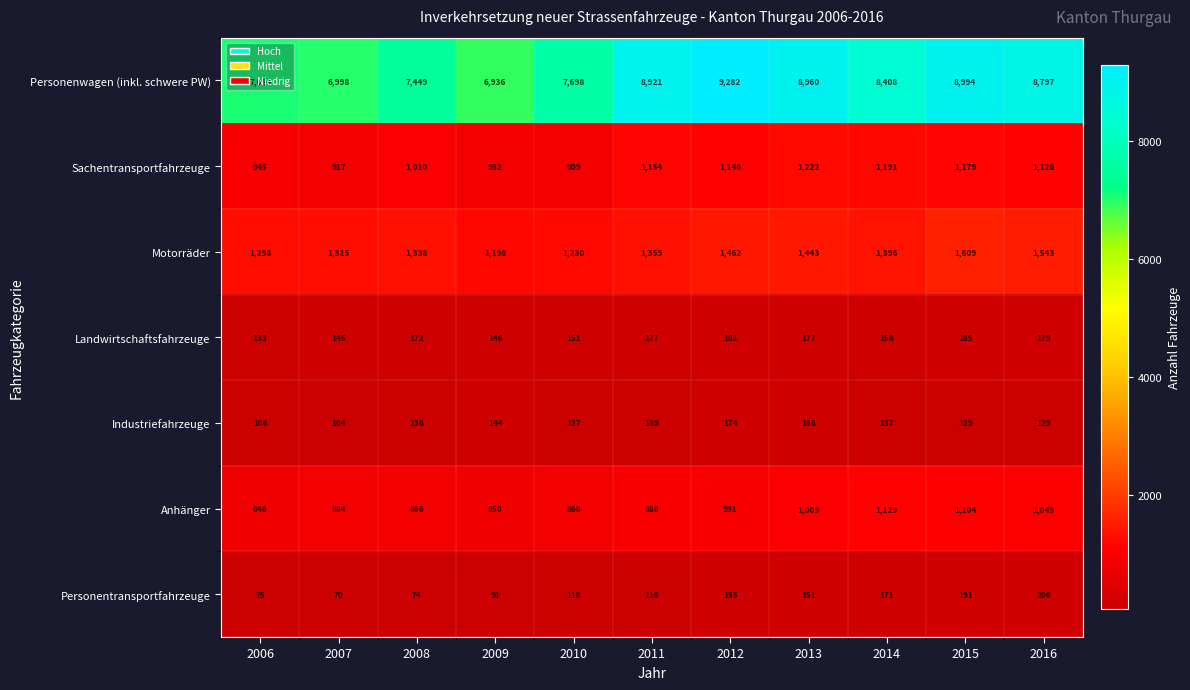

True or false: Motorräder has a value of 856 at 2014.

False